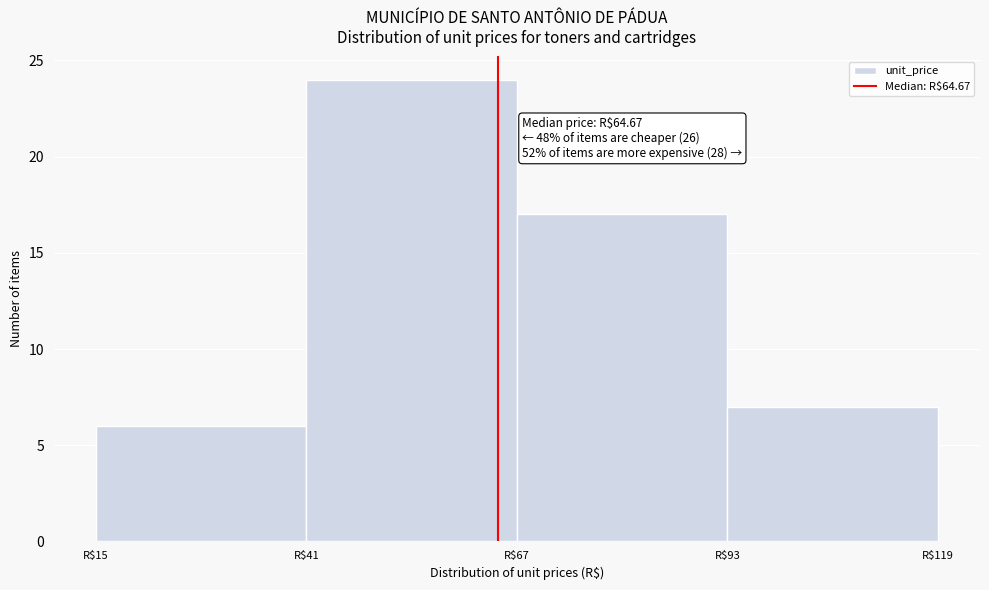

Over which range of the x-axis is the bar tallest?

41 to 67